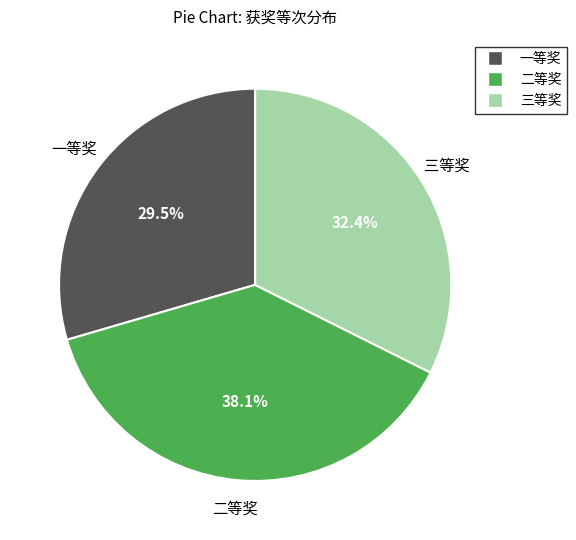

To the nearest percent, what is the difference between the 二等奖 and 一等奖 slice percentages?

9%